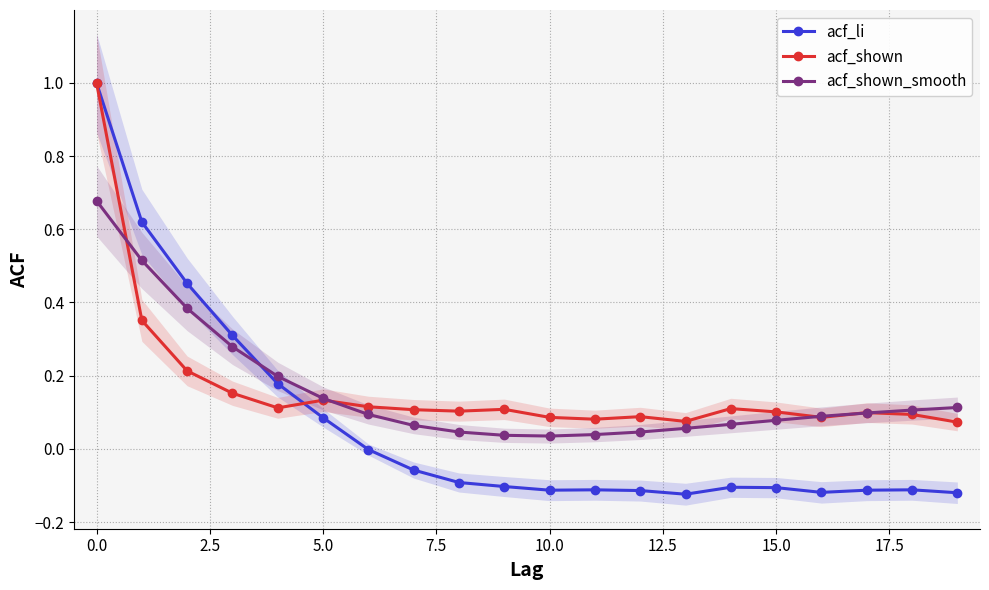

What is the average value of the acf_shown series?

0.2